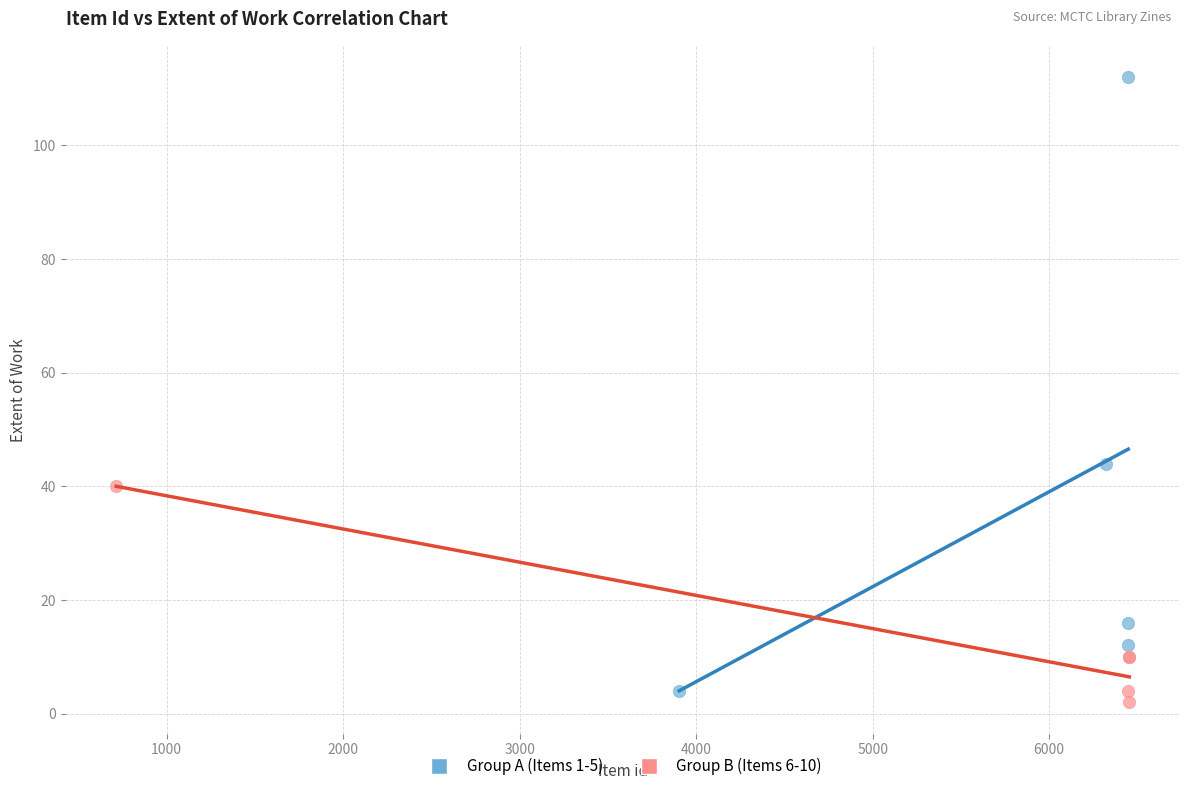

Which series has the widest spread of Y values?

Group A (Items 1-5)